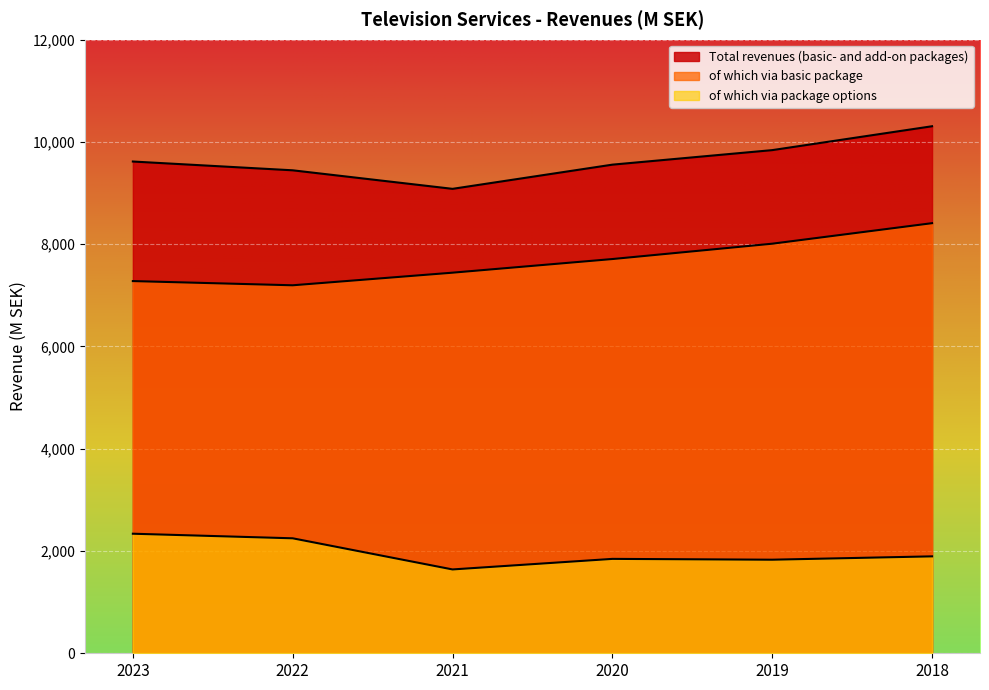

Which series has the largest range (max minus min)?

Total revenues (basic- and add-on packages)